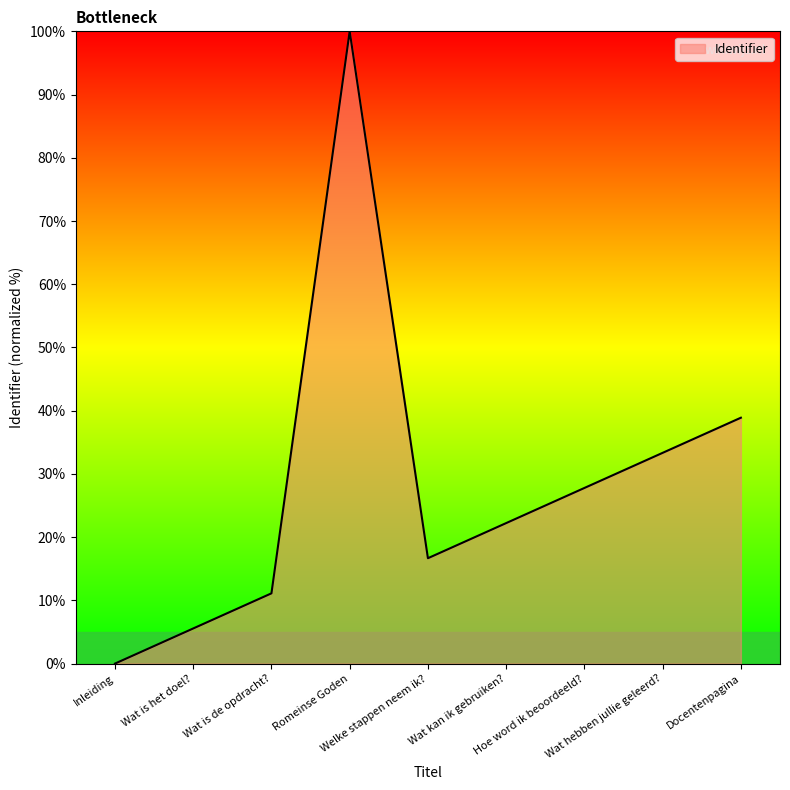

How many interior local peaks (higher than both neighbors) does the data have?

1